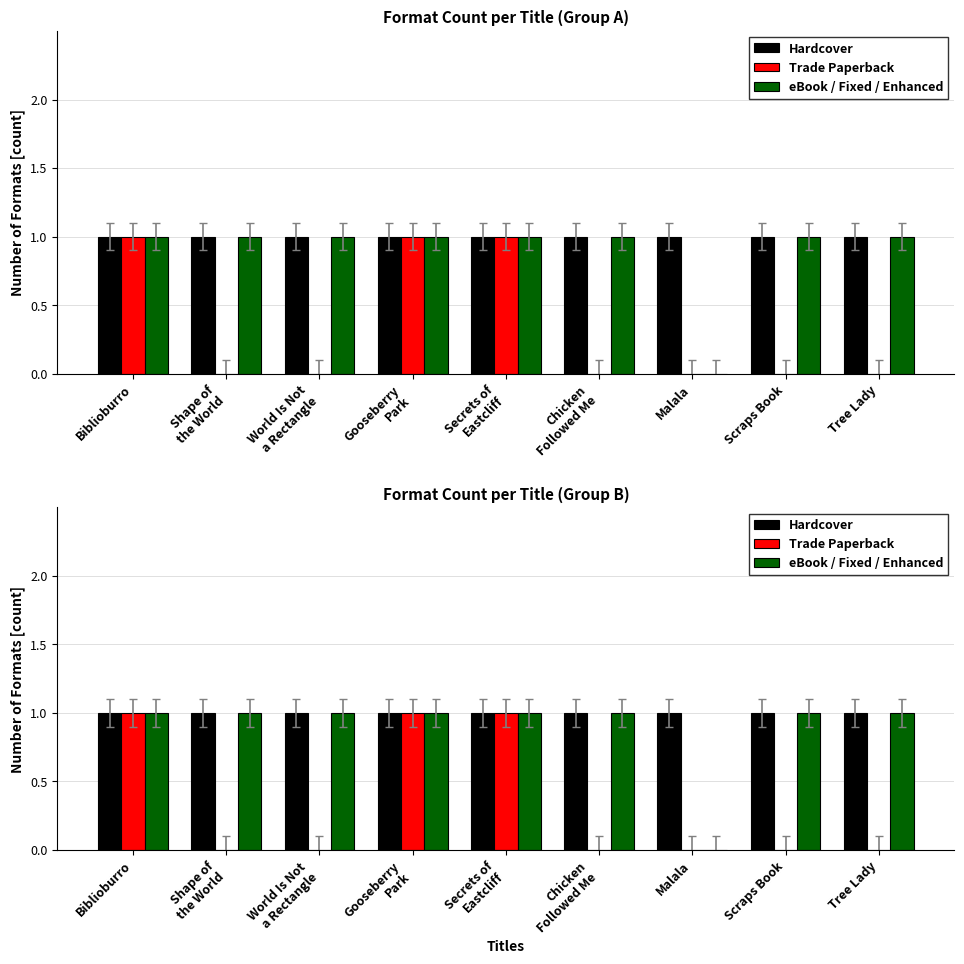

True or false: Hardcover has a value of 1 at World Is Not
a Rectangle.

True